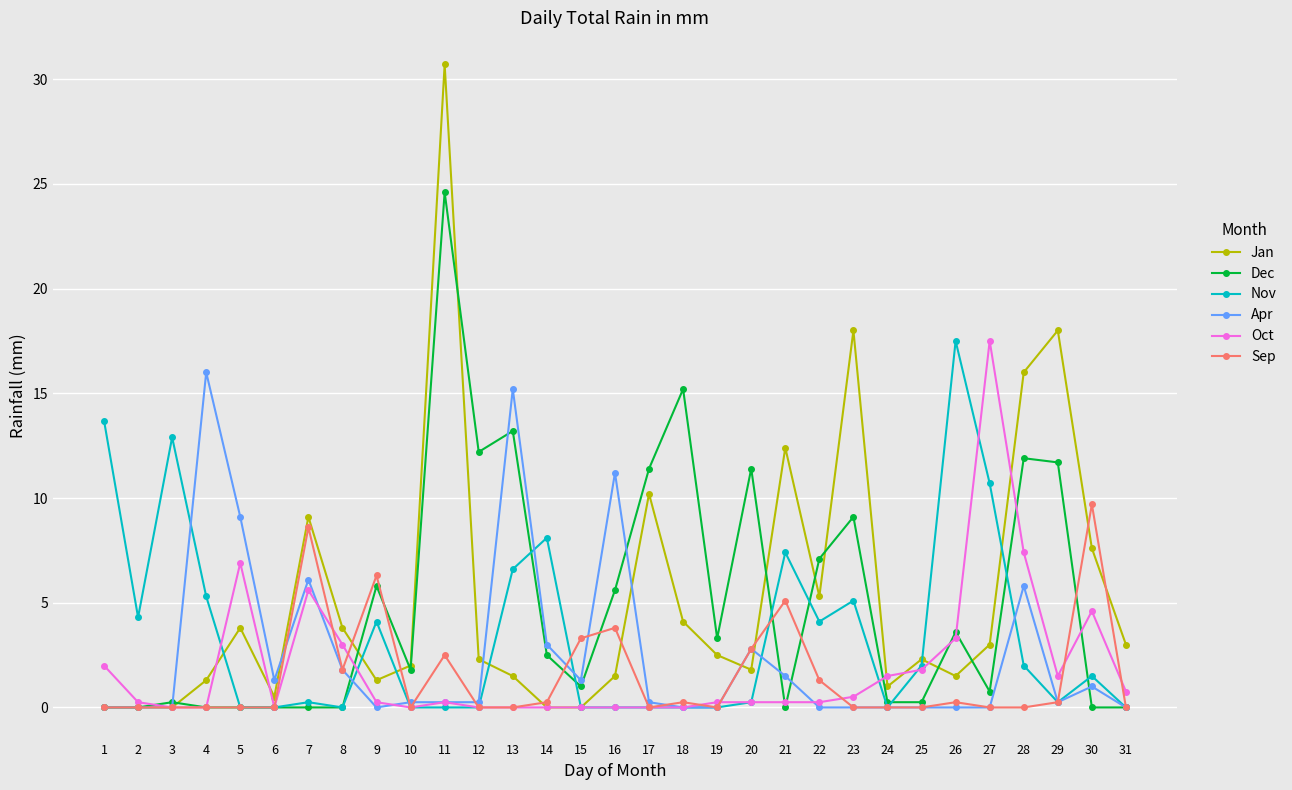

Which category has the highest value in the Apr series?

4